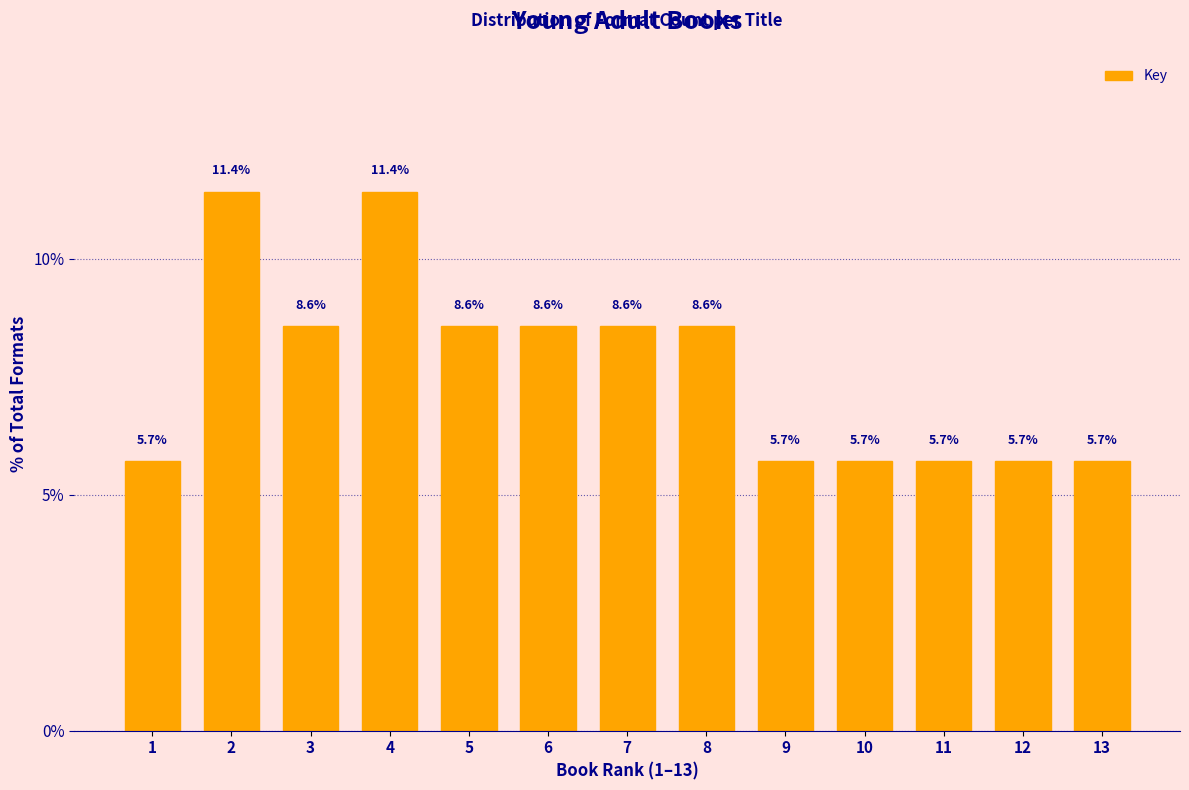

Reading left to right, what are all the values shown in this chart?

1=5.7	2=11.4	3=8.6	4=11.4	5=8.6	6=8.6	7=8.6	8=8.6	9=5.7	10=5.7	11=5.7	12=5.7	13=5.7